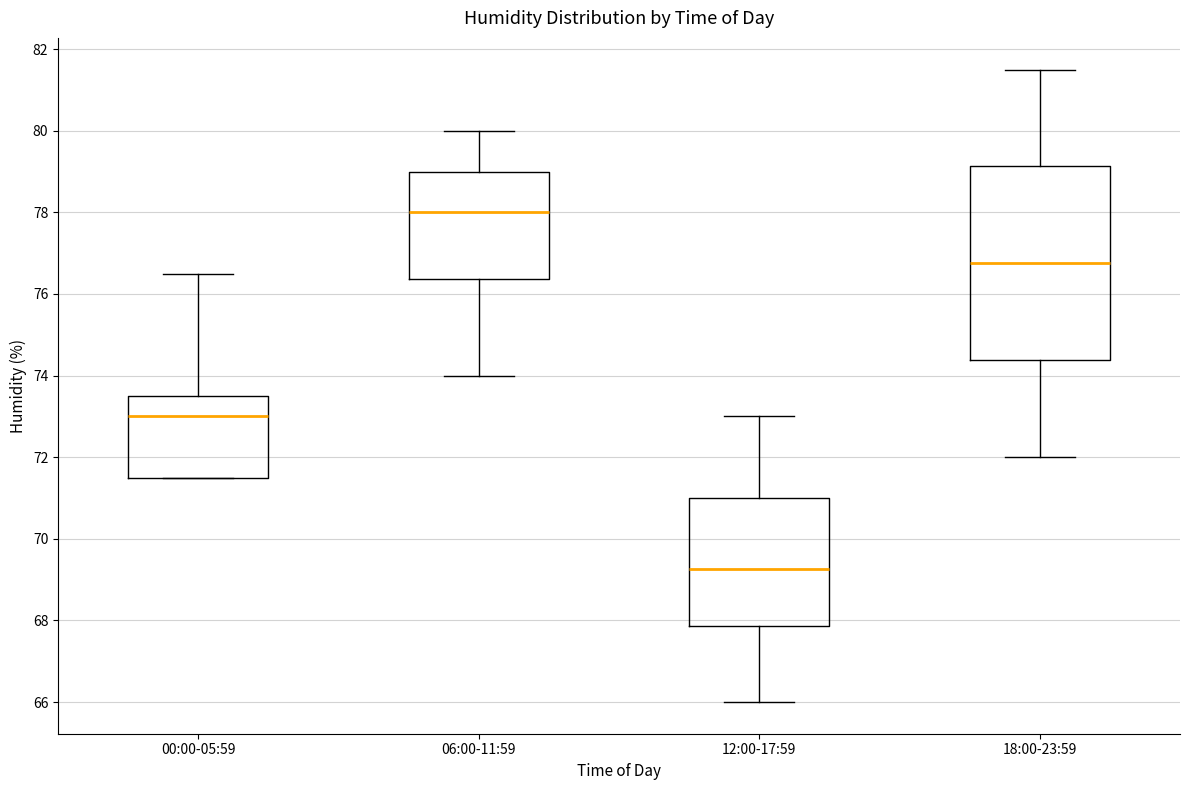

Reading left to right, transcribe this box plot: for each box, give where its median line is, the range the box spans, and where its two whiskers end, as read against the y-axis. The values are not printed on the chart, so give them approximately, as read against the axis.

00:00-05:59: median 73.0, box 71.6 to 73.6, whiskers 71.6 to 76.6
06:00-11:59: median 78.0, box 76.4 to 79.0, whiskers 74.0 to 80.0
12:00-17:59: median 69.2, box 67.8 to 71.0, whiskers 66.0 to 73.0
18:00-23:59: median 76.8, box 74.4 to 79.2, whiskers 72.0 to 81.6